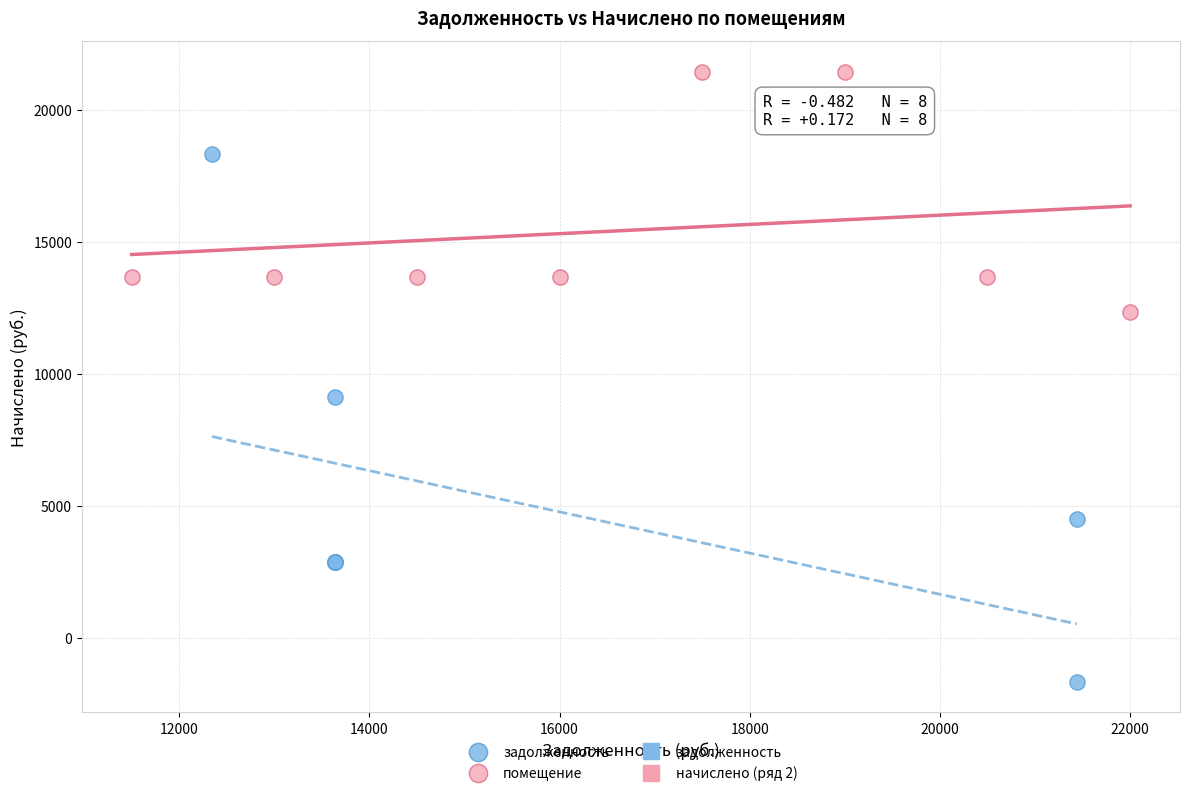

Which series has the widest spread of Y values?

задолженность